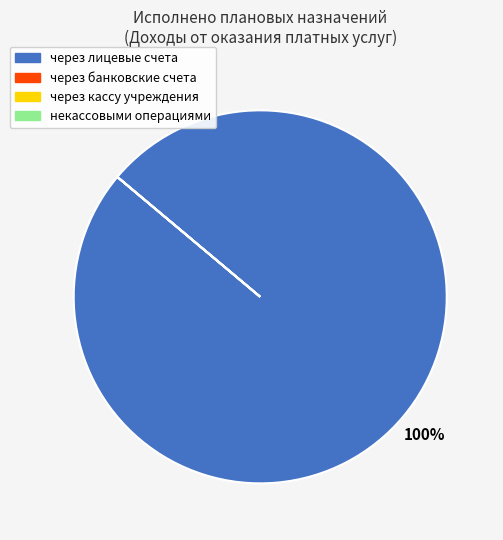

To the nearest percent, what is the difference between the largest and smallest slice percentages?

100%